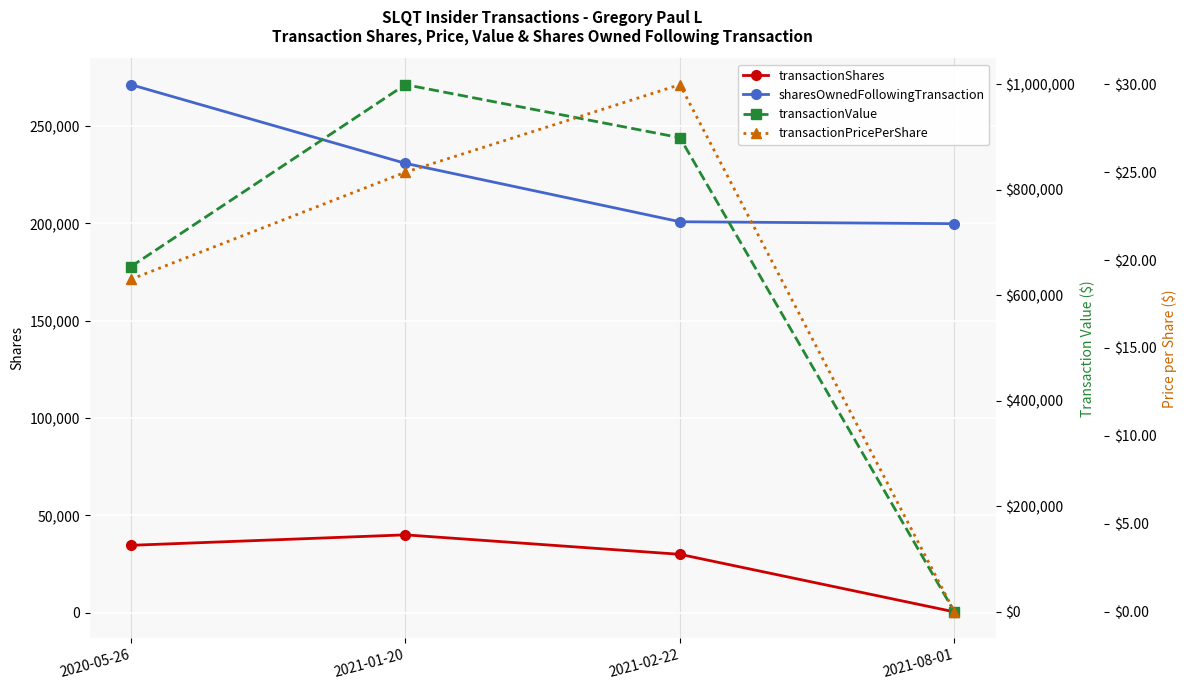

What is the approximate value of transactionShares at 2021-08-01?

438